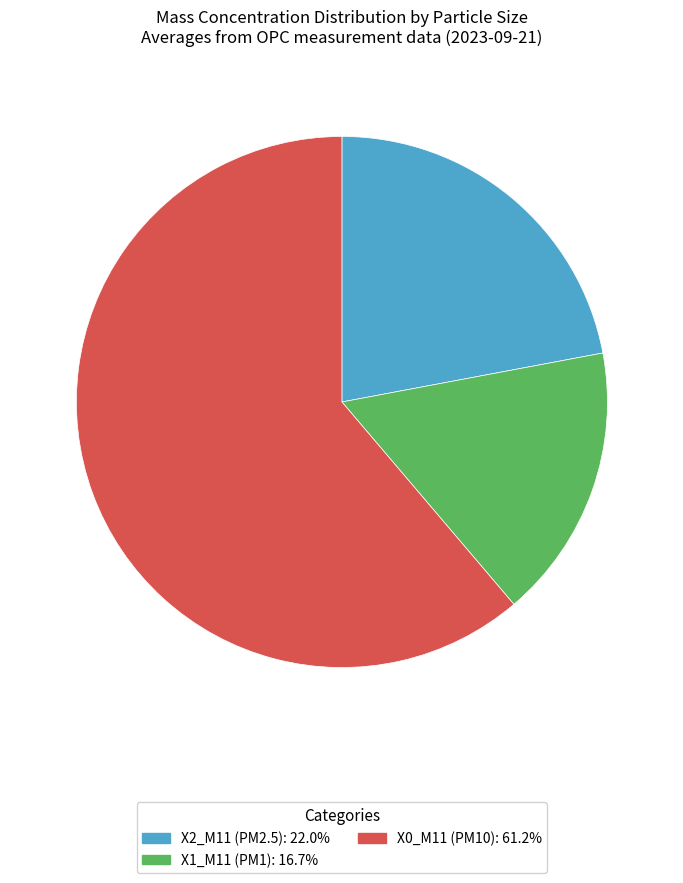

Is there a majority slice in this chart?

Yes